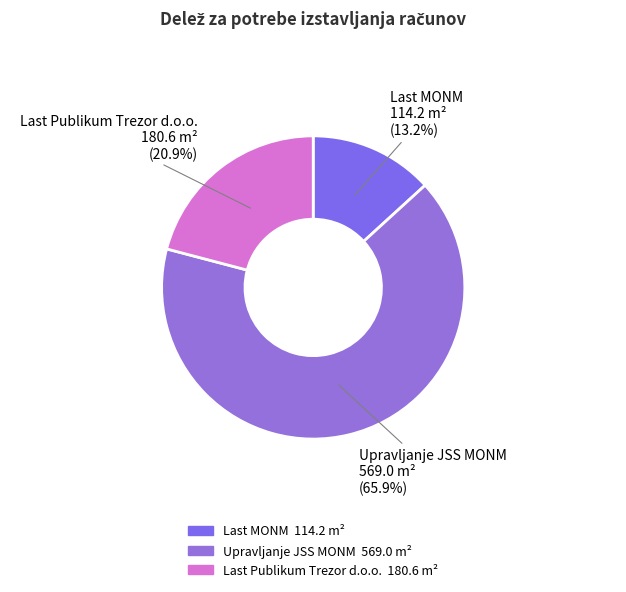

Which slice is the largest?

Upravljanje JSS MONM